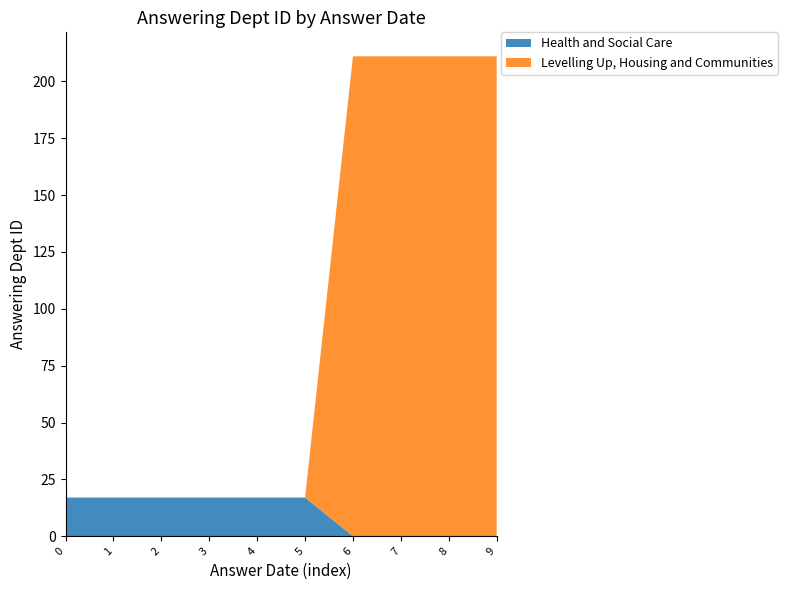

Reading left to right, list all the values displayed in this chart.

Health and Social Care: 17	17	17	17	17	17	0	0	0	0
Levelling Up, Housing and Communities: 0	0	0	0	0	0	211	211	211	211